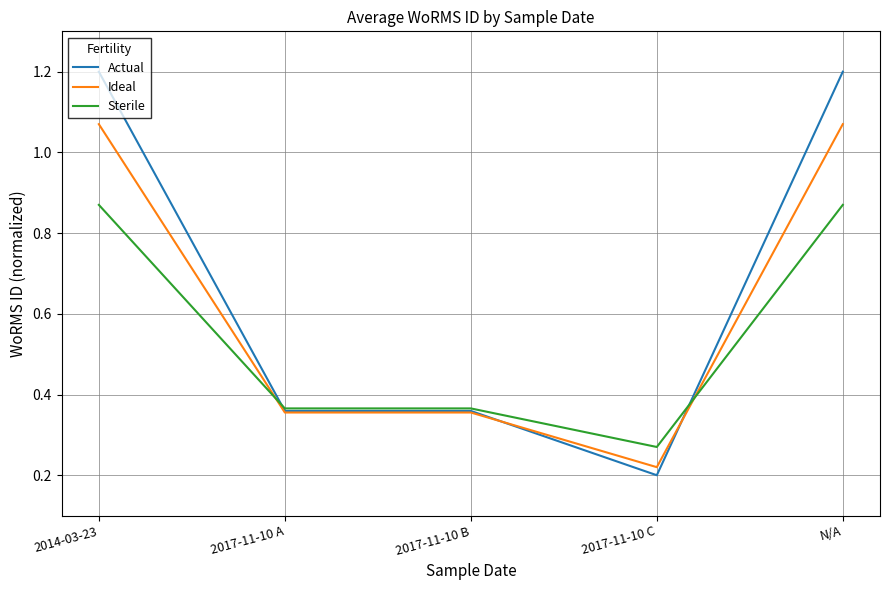

What is the greatest value displayed?

1.2